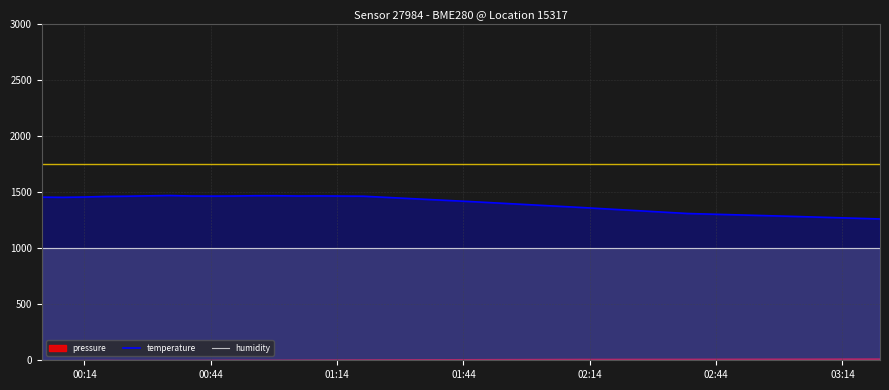

True or false: temperature and humidity intersect in this chart.

False